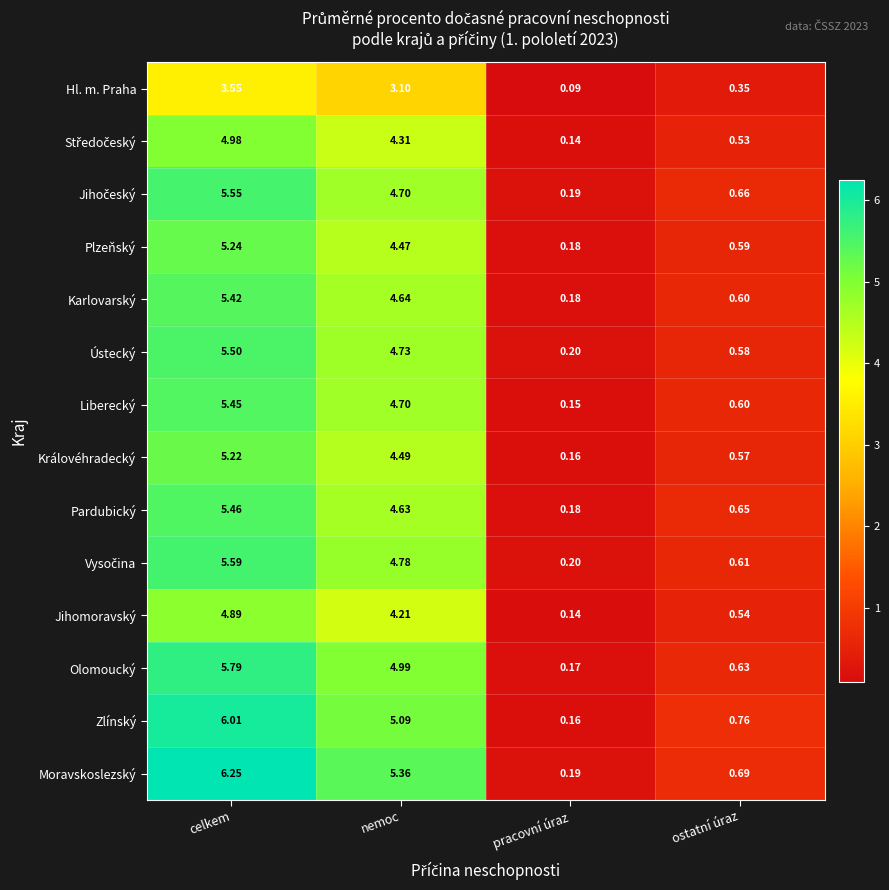

At which category does the chart reach its minimum across all series?

pracovní úraz